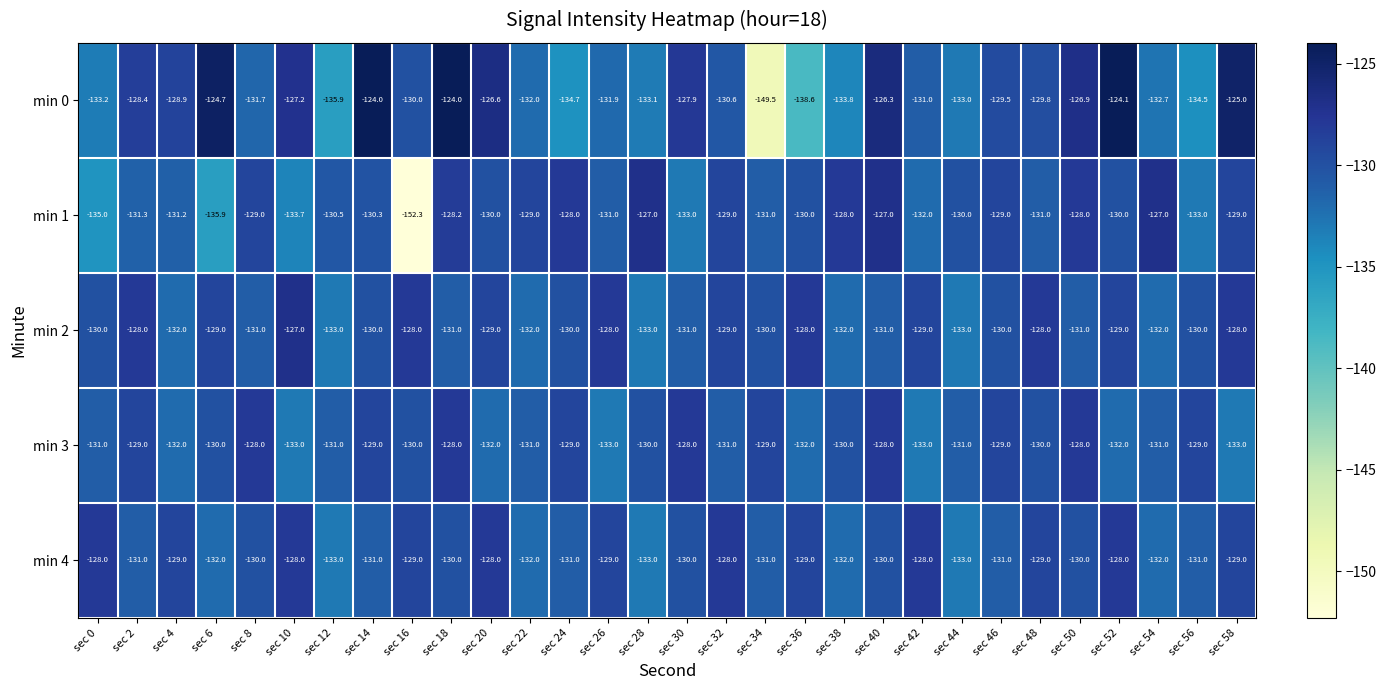

What is the minimum value for min 4?

-133.0